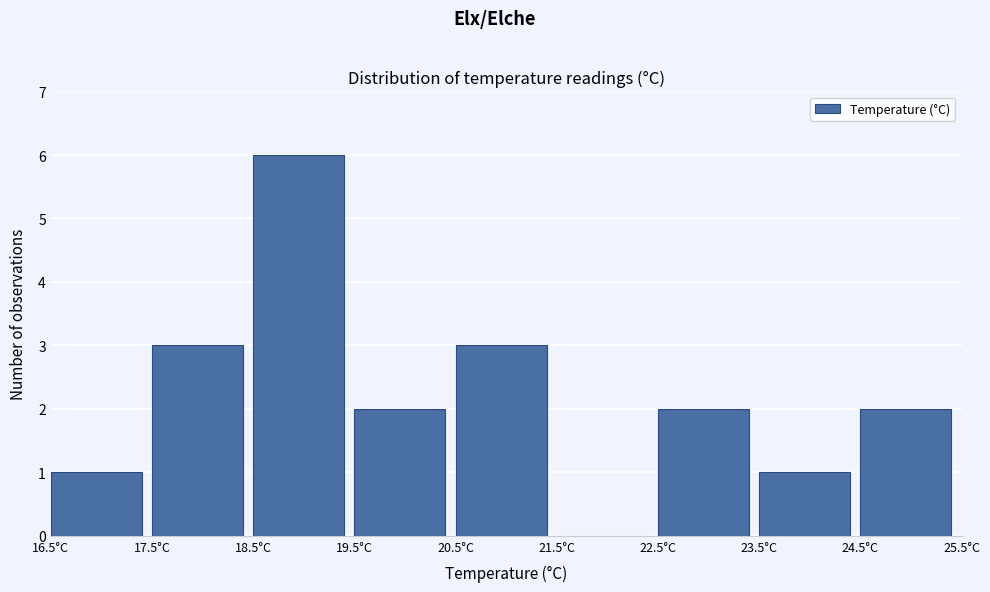

What is the height of the bar covering 17.5 to 18.5 on the x-axis? The values are not printed on the chart, so give them approximately, as read against the axis.

3